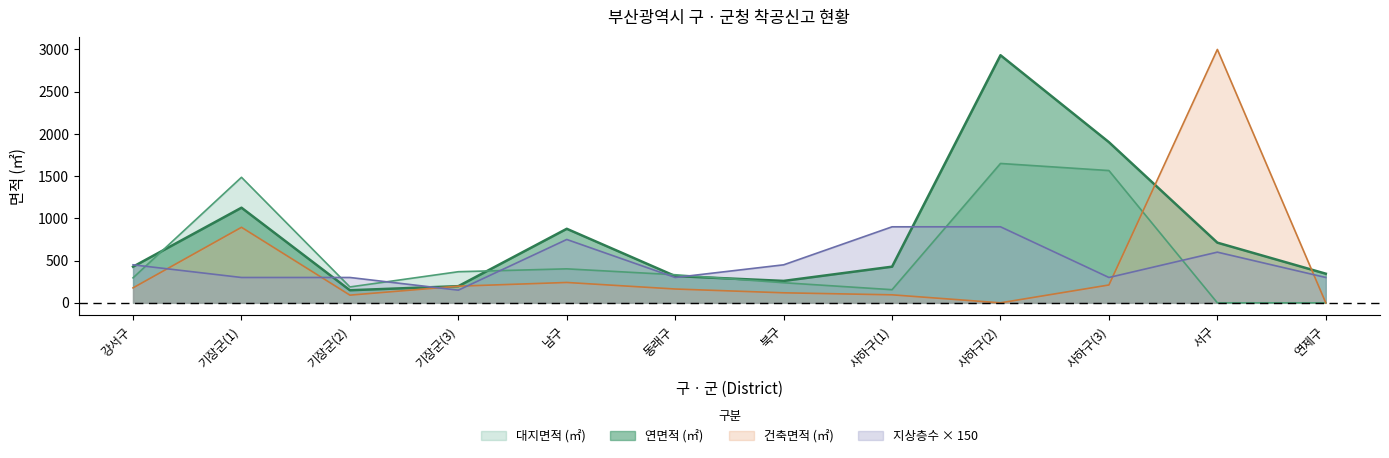

The value of 연면적 at 북구 is 259.4. True or false?

True